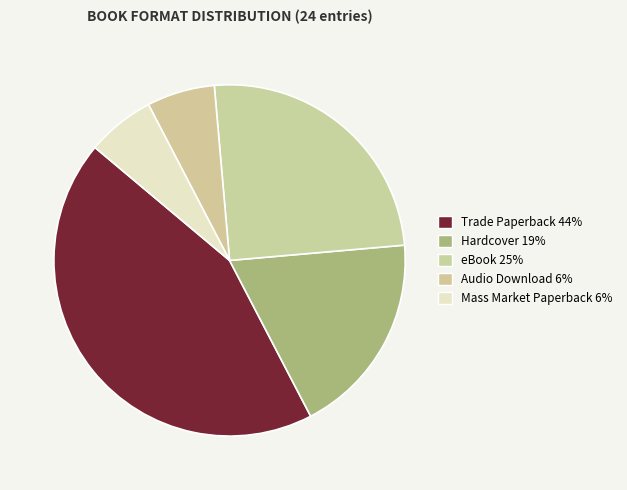

Which slice is the largest?

Trade Paperback